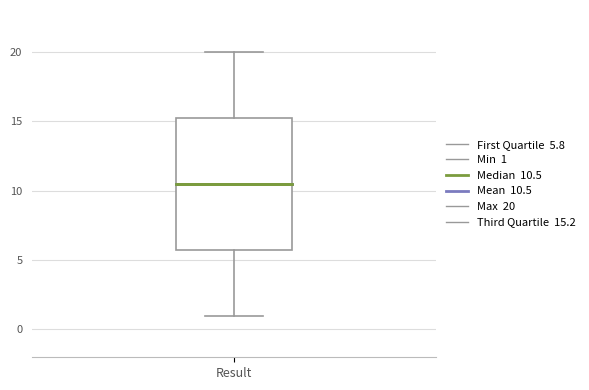

Transcribe this box plot: give where the median line is, the range the box spans, and where the two whiskers end, as read against the y-axis. The values are not printed on the chart, so give them approximately, as read against the axis.

median 10.5, box 6.0 to 15.5, whiskers 1.0 to 20.0